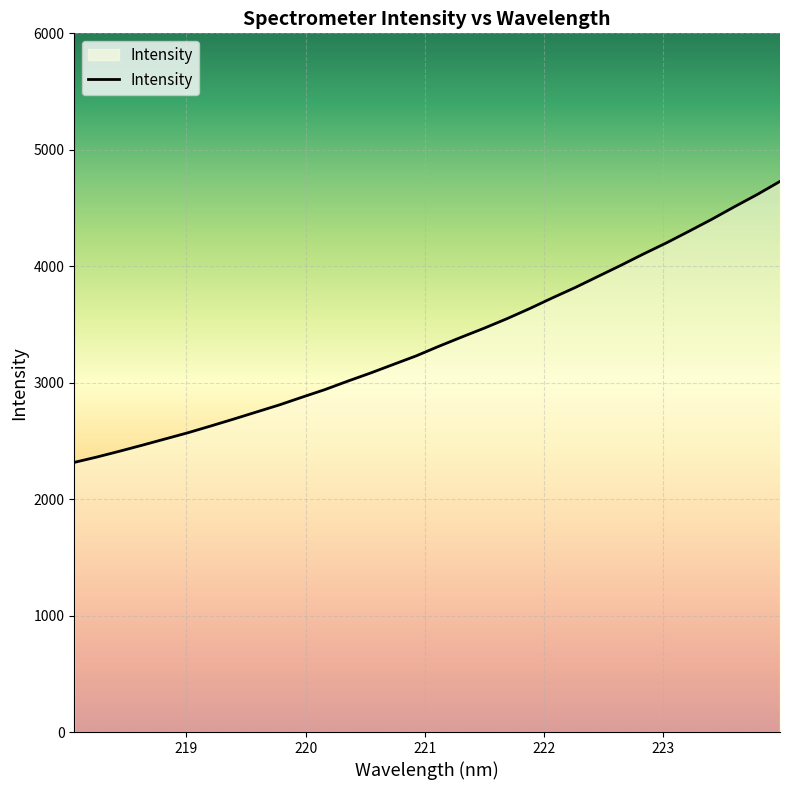

What is the difference between the maximum and minimum values?

2413.0